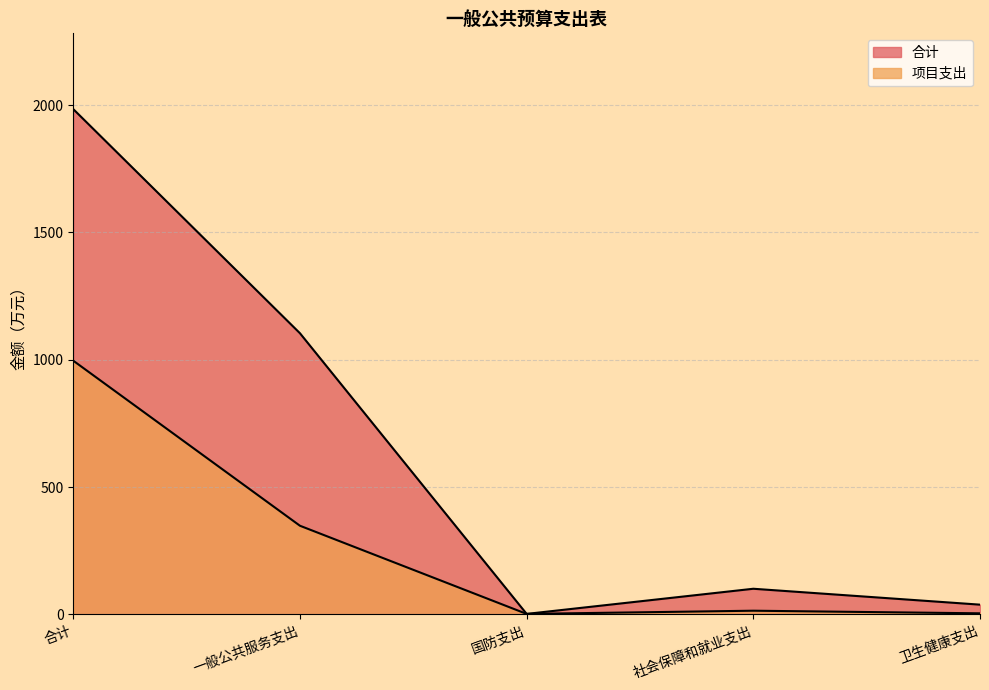

In 合计, how many points are lower than both neighbors (excluding endpoints)?

1